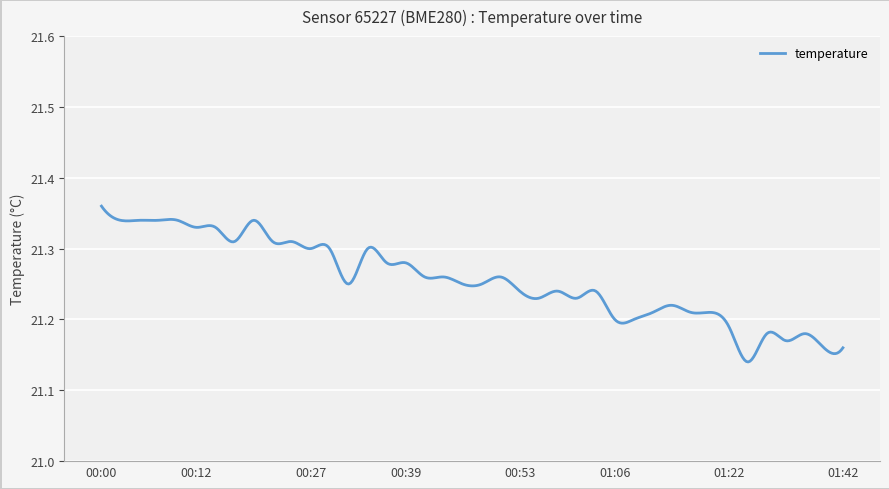

How many lines are shown in the chart?

1